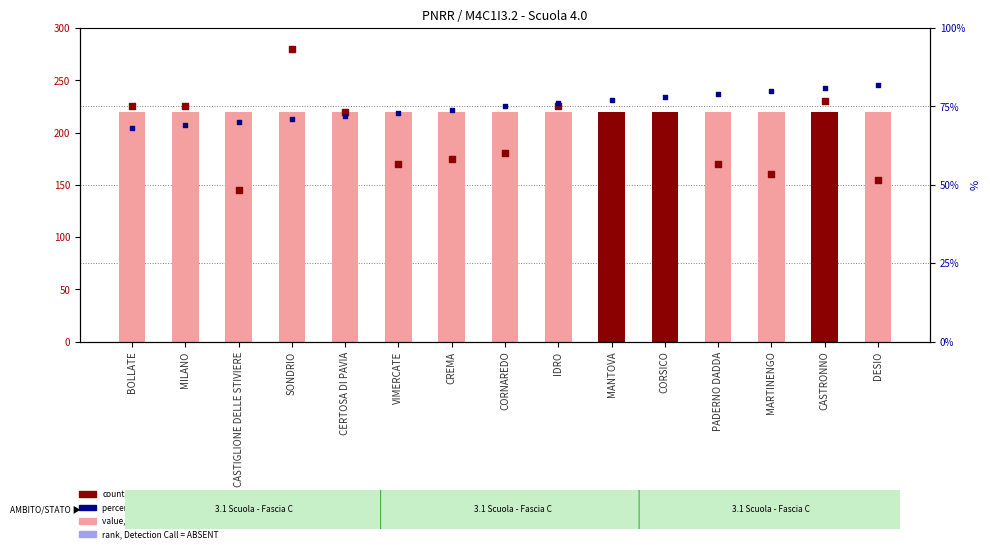

Is the value of percentile rank within the sample at CREMA greater than the value of count at MILANO?

No